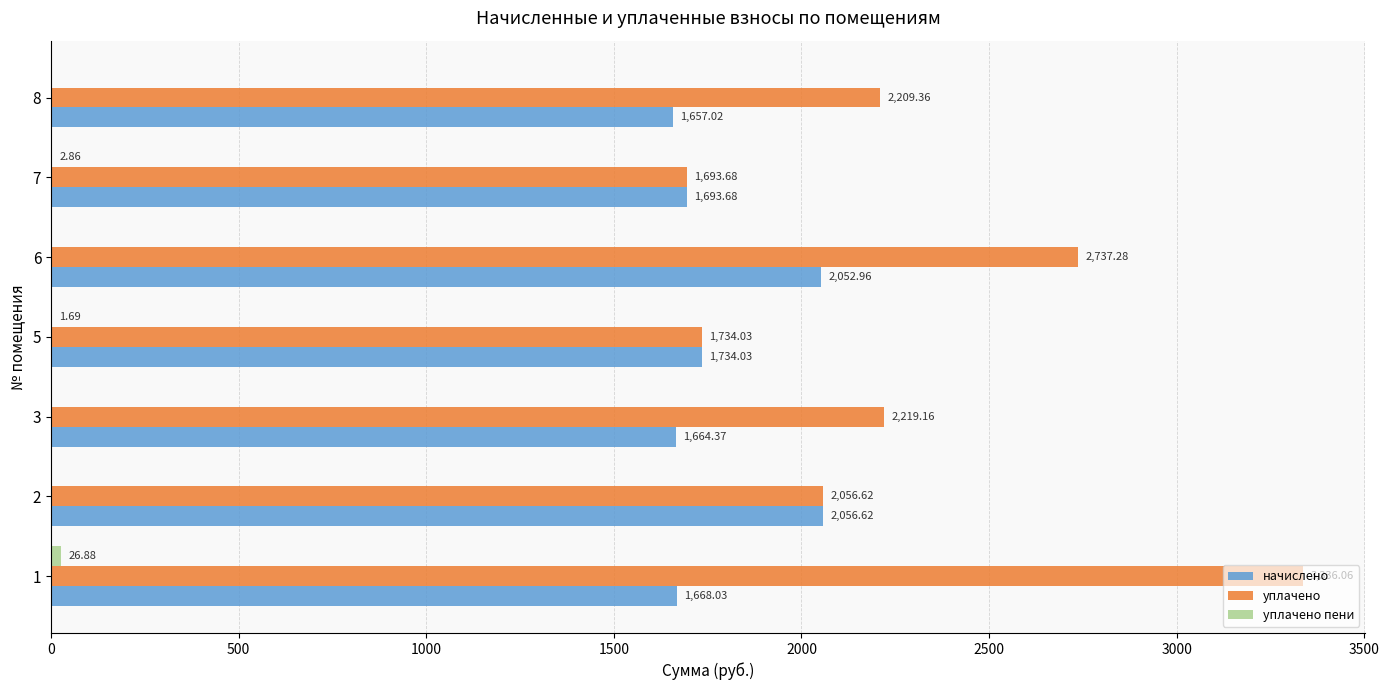

Between 5 and 8, which series saw the biggest shift?

уплачено